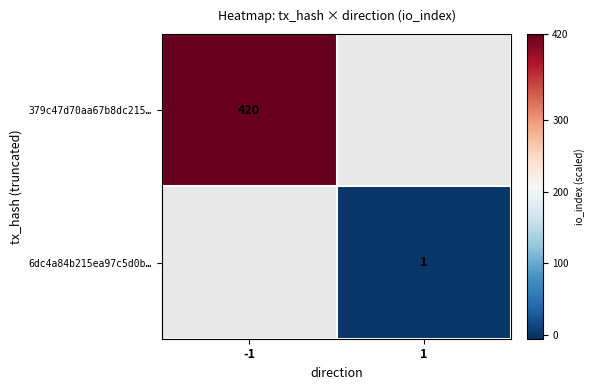

Is the value of 6dc4a84b215ea97c5d0b… at 1 greater than the value of 379c47d70aa67b8dc215… at -1?

No